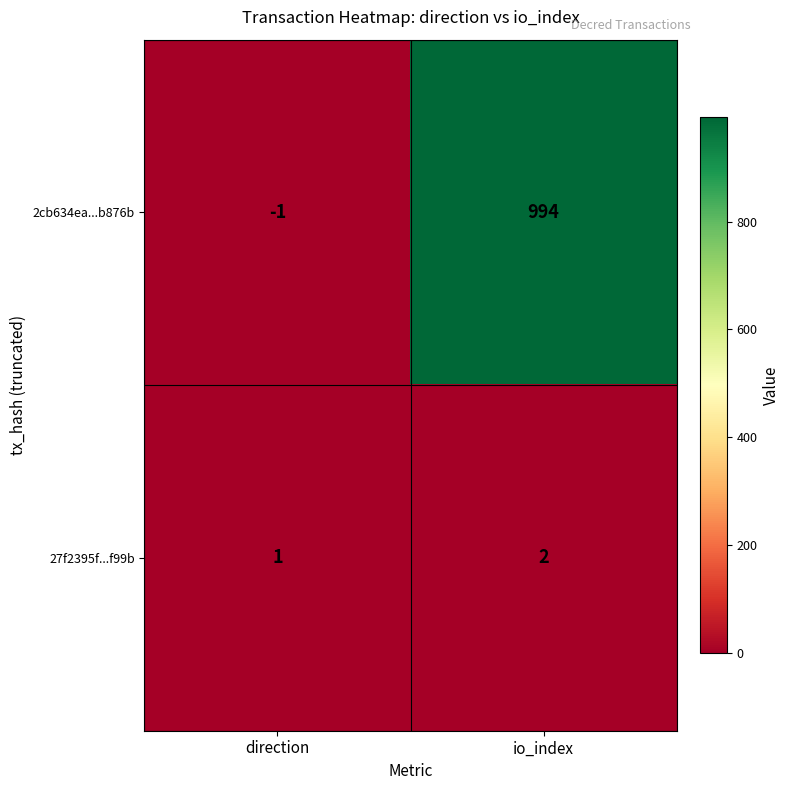

At which label is 2cb634ea...b876b closest to 496?

direction